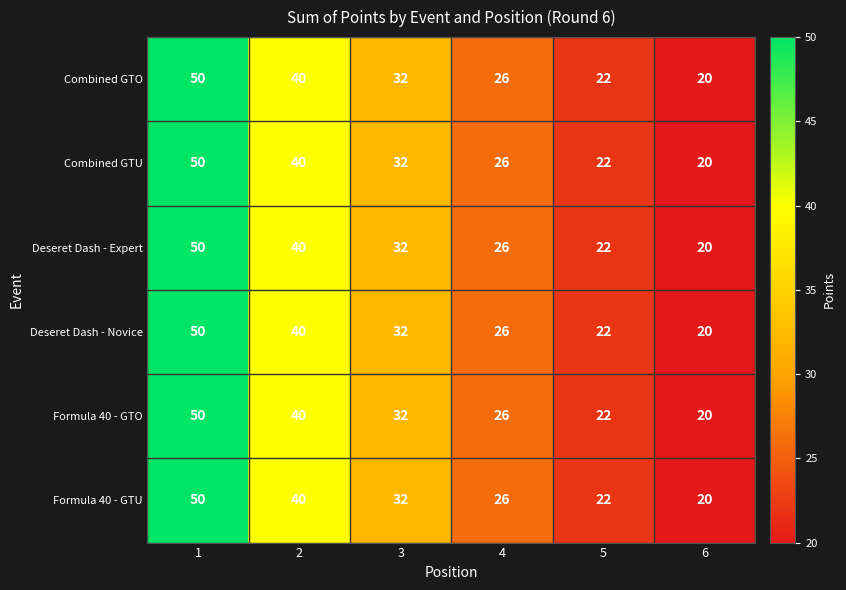

How many values in the Deseret Dash - Expert series are below 32?

3